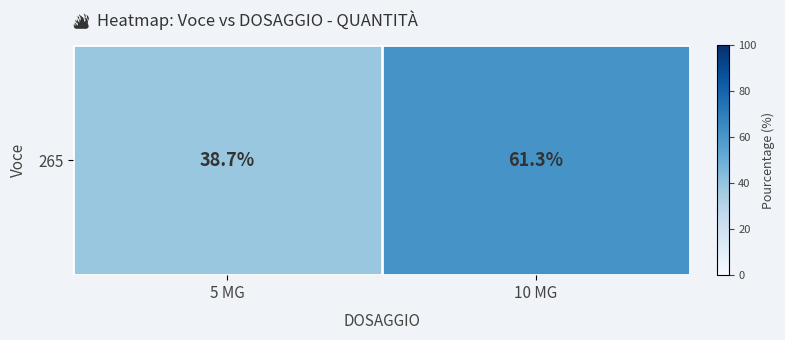

The chart shows a value of 27.8 at 10 MG. True or false?

False